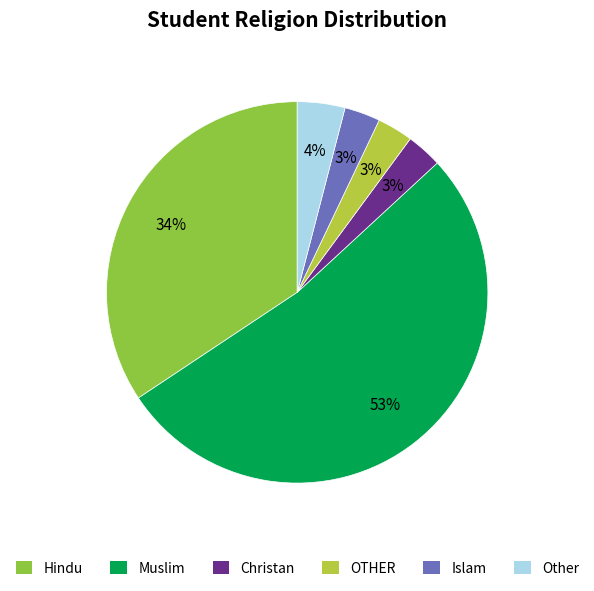

How many segments does this pie chart have?

6